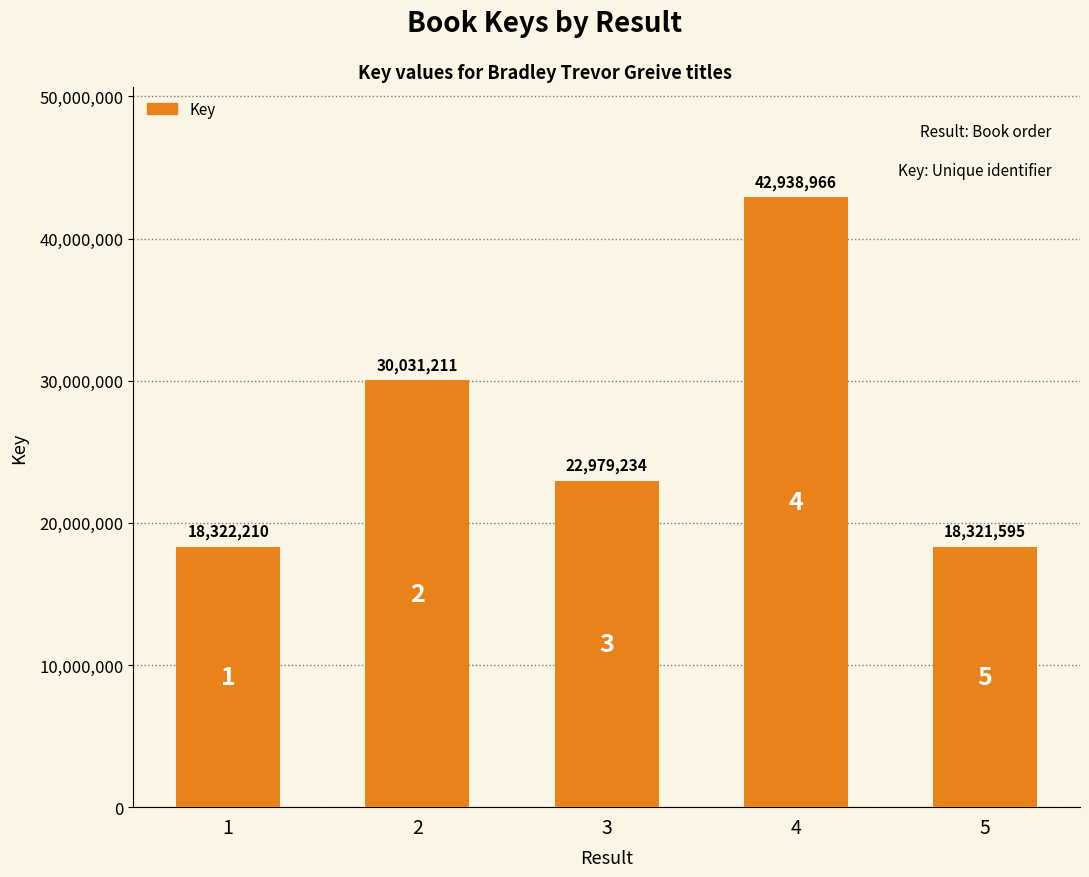

What is the minimum value shown in the chart?

18321595